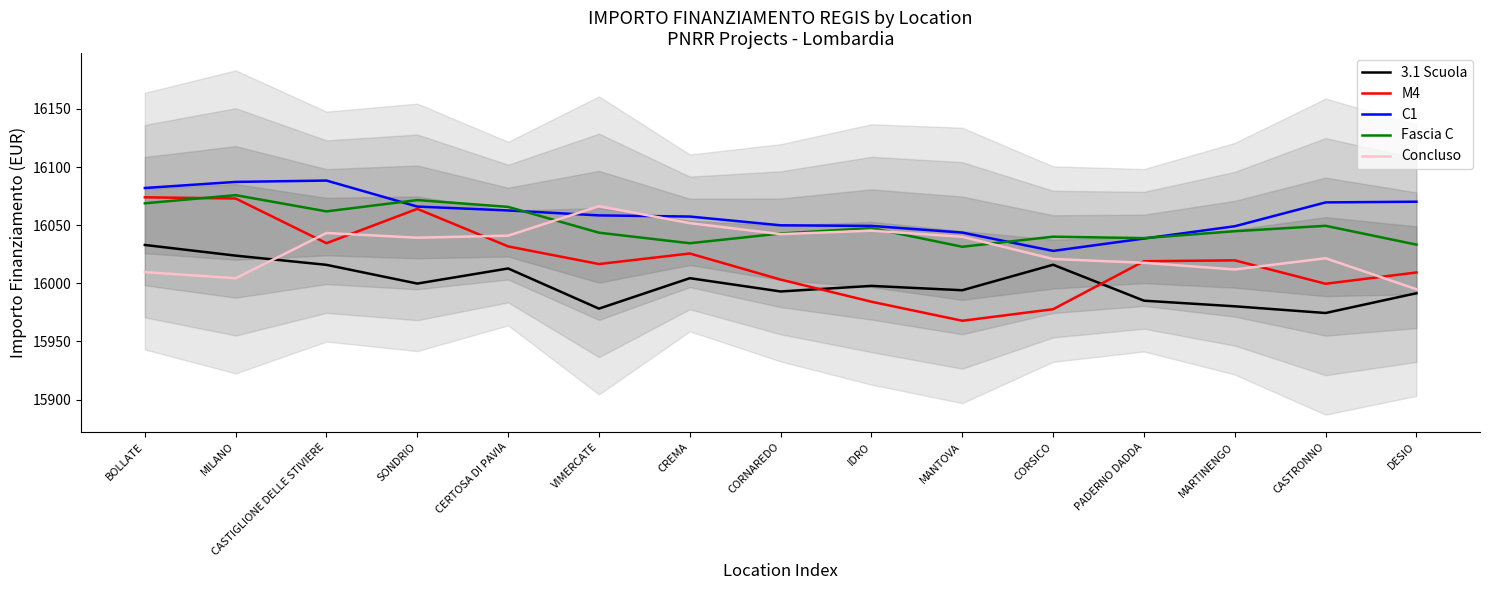

After their last crossing, which series has the higher values: Concluso or Fascia C?

Fascia C